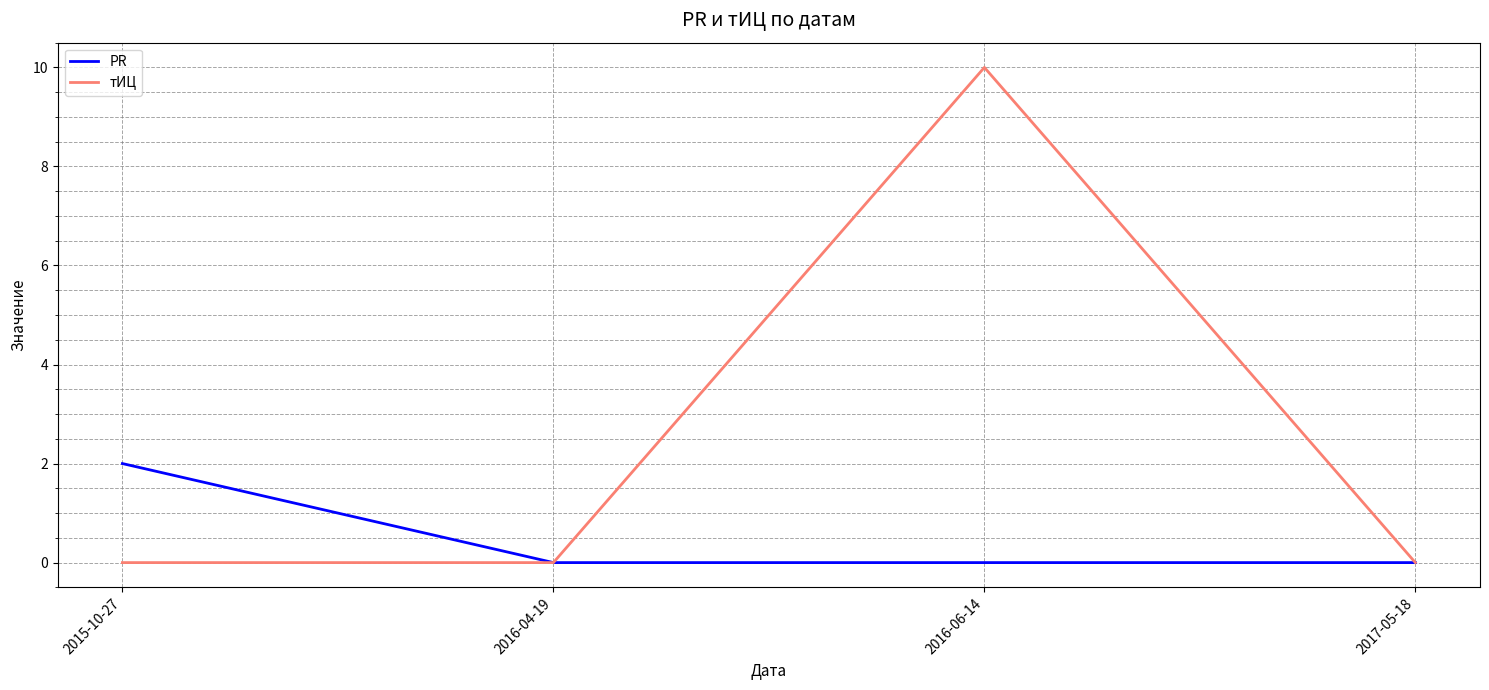

Which series changed the most between 2015-10-27 and 2016-04-19?

PR